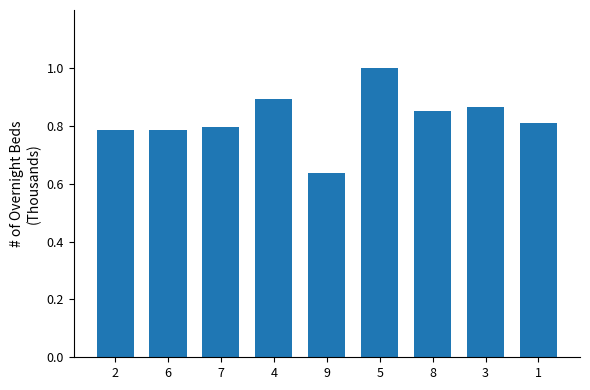

What is the difference between the second highest and second lowest values?

0.1